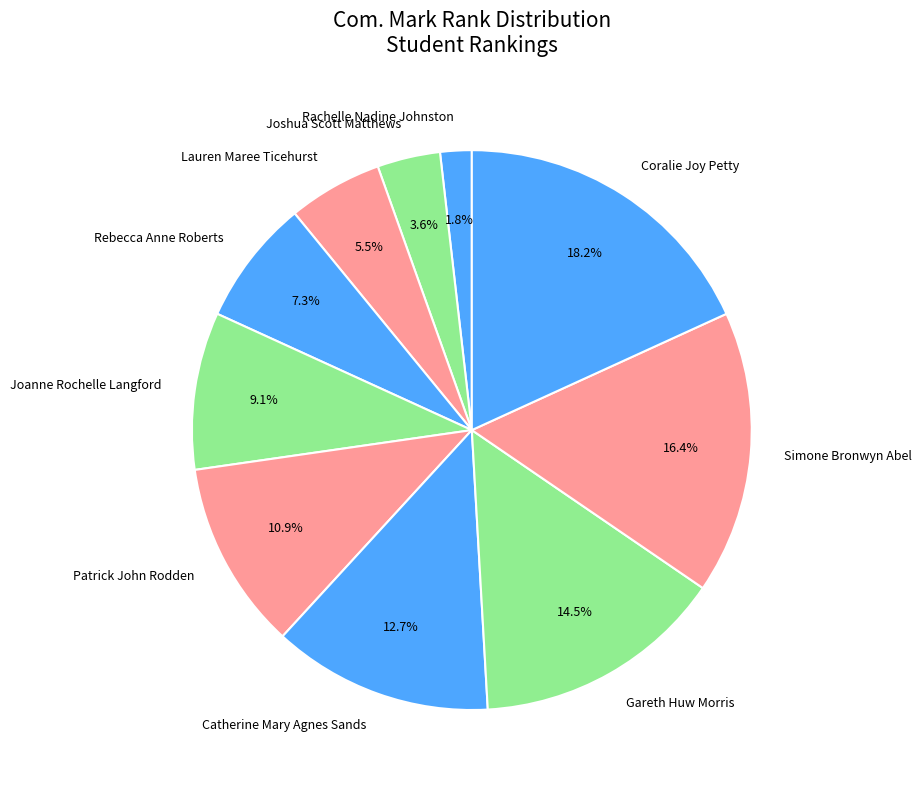

What percentage do Patrick John Rodden and Coralie Joy Petty together represent?

29.1%